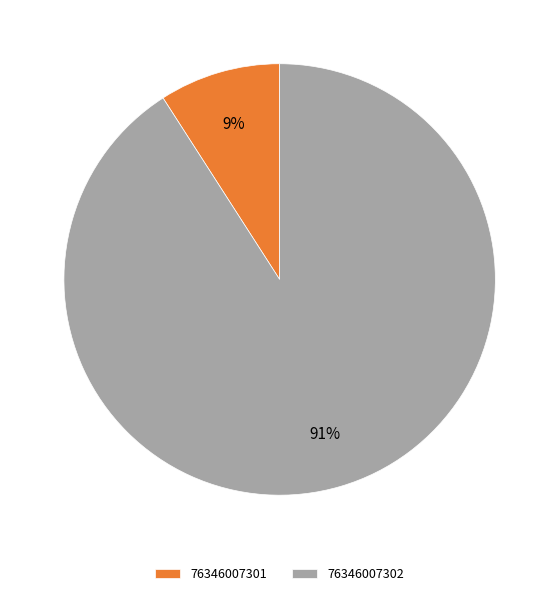

Which has a higher value, 76346007302 or 76346007301?

76346007302